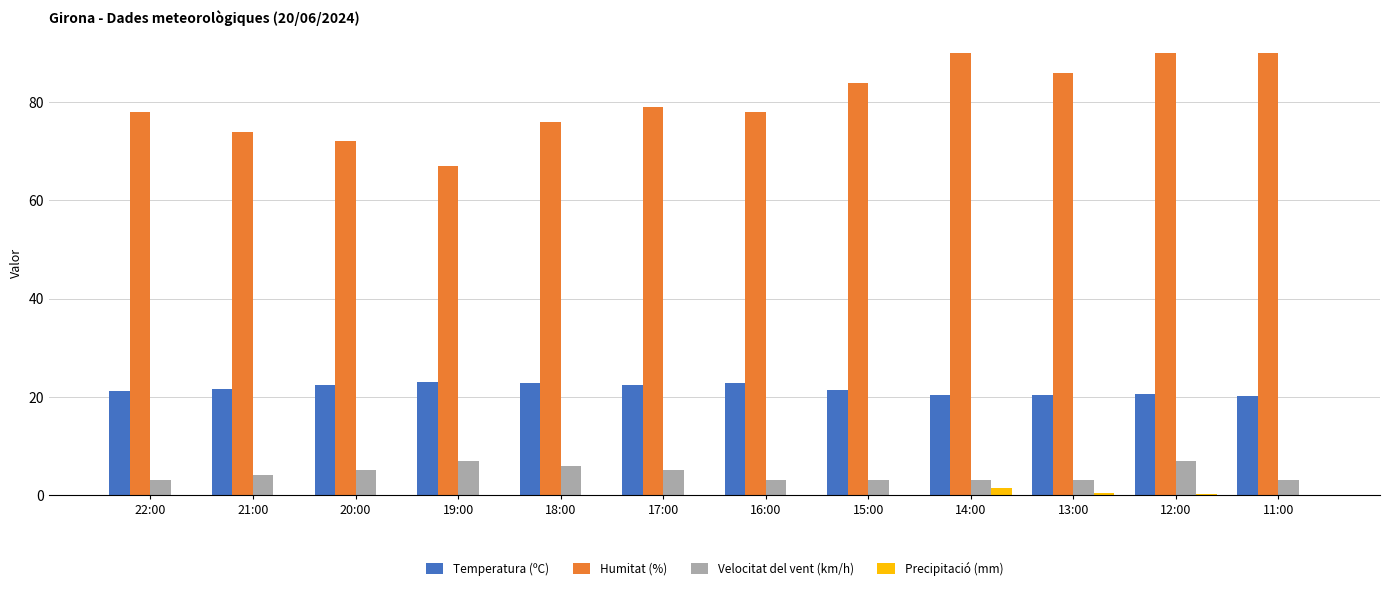

Is it true that Precipitació (mm) equals 0.0 at 19:00?

True